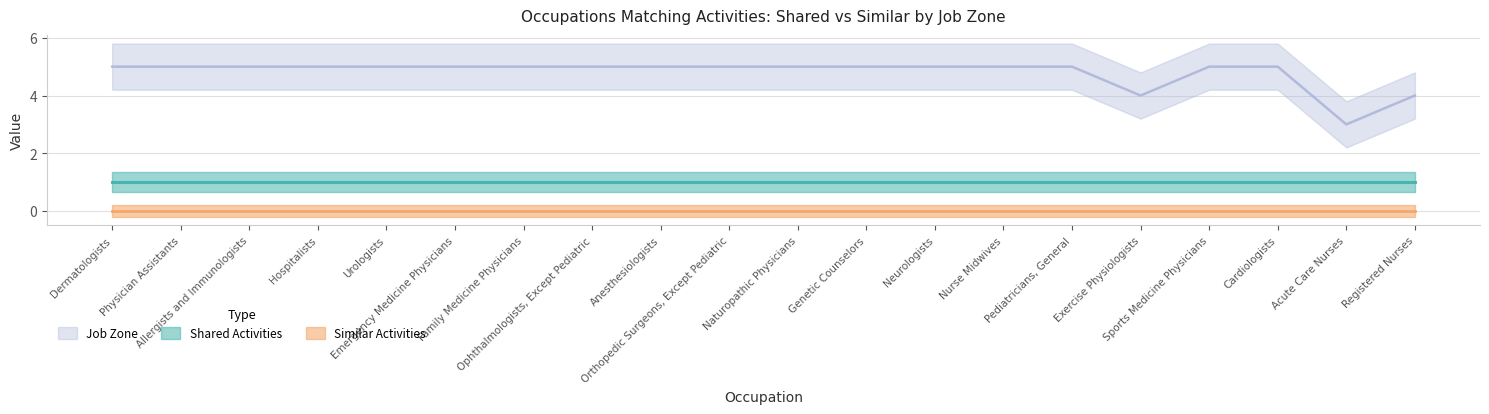

Rank the series at Sports Medicine Physicians from highest to lowest value.

Job Zone, Shared Activities, Similar Activities